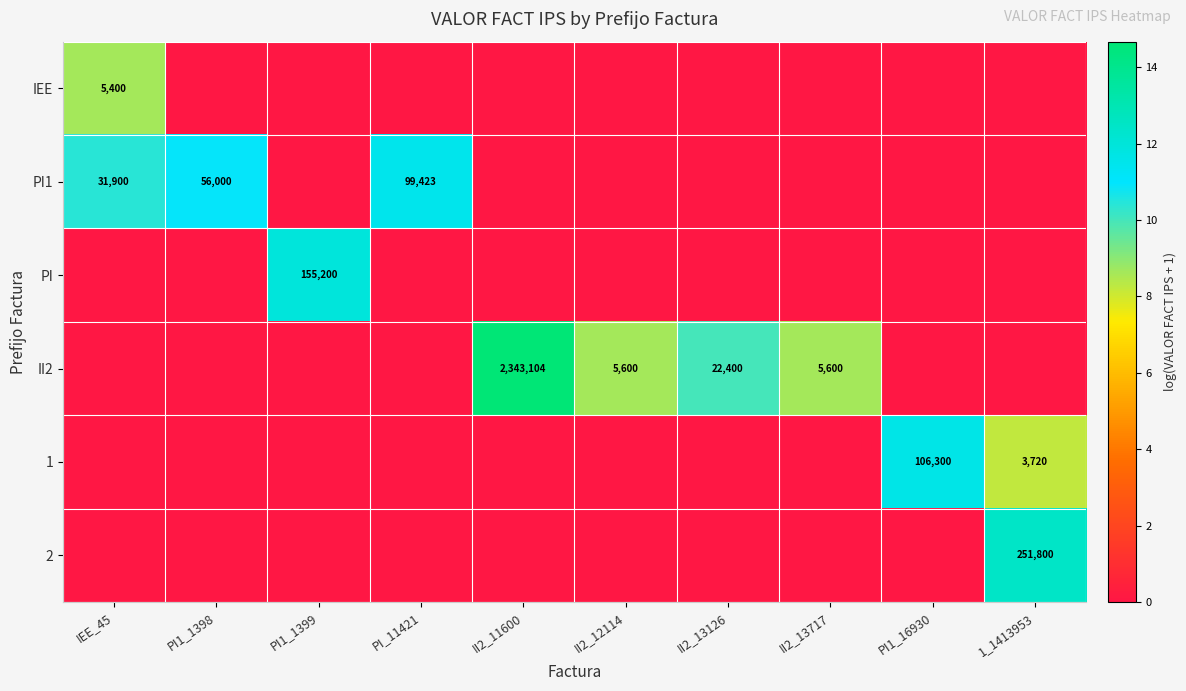

The value of II2 at II2_12114 is 5600. True or false?

True